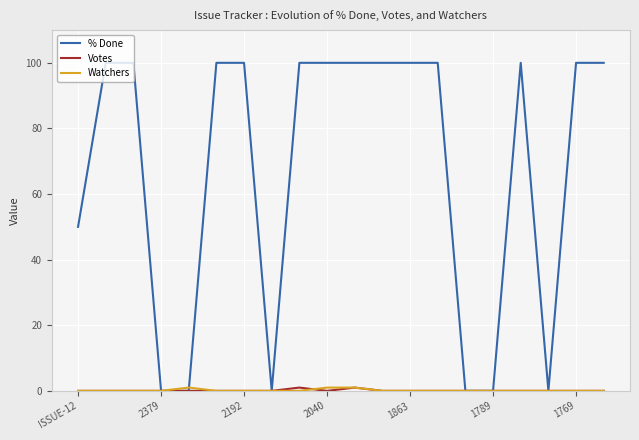

Which series has the largest total across all categories?

% Done